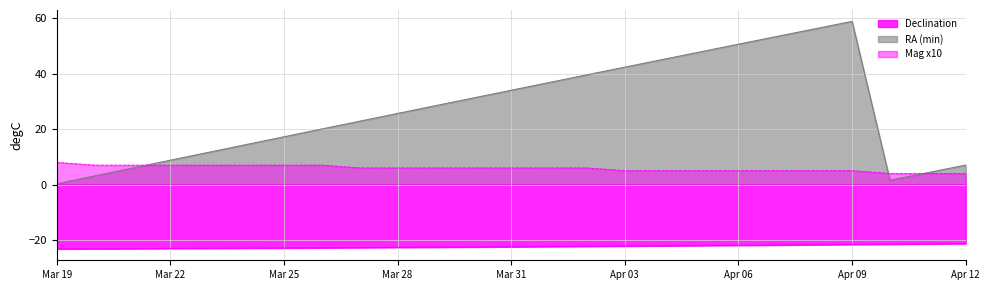

Does the chart have visible grid lines?

Yes